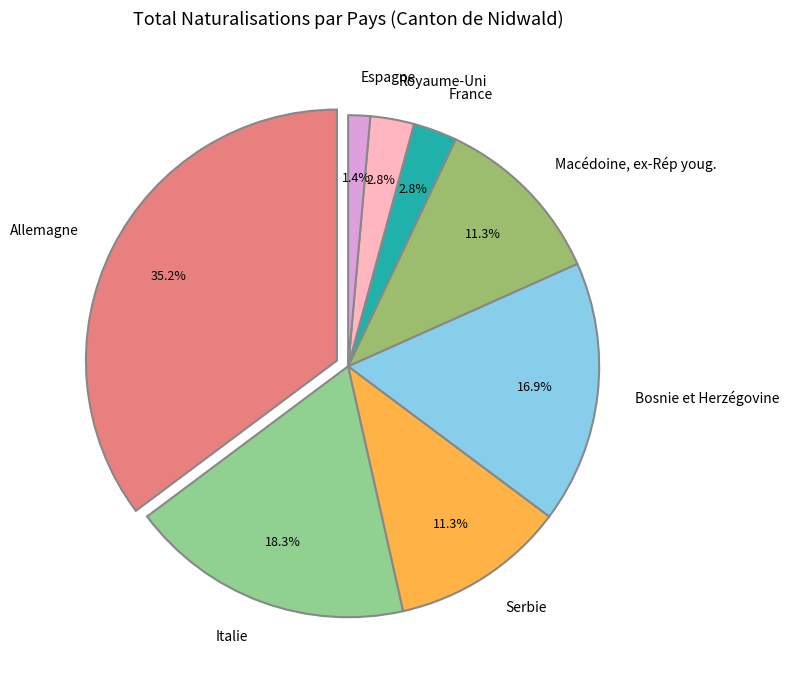

Which category has the smallest portion of the pie?

Espagne